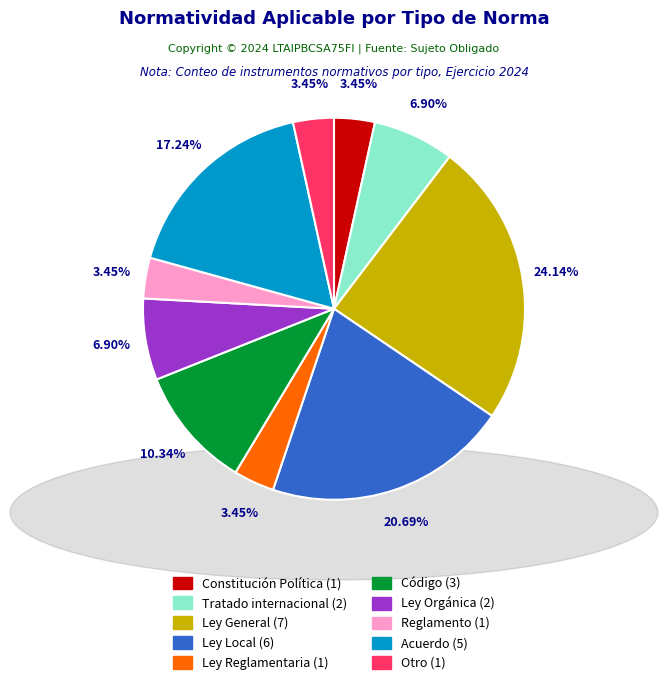

What is the total percentage of Ley Local and Ley Reglamentaria?

24.1%